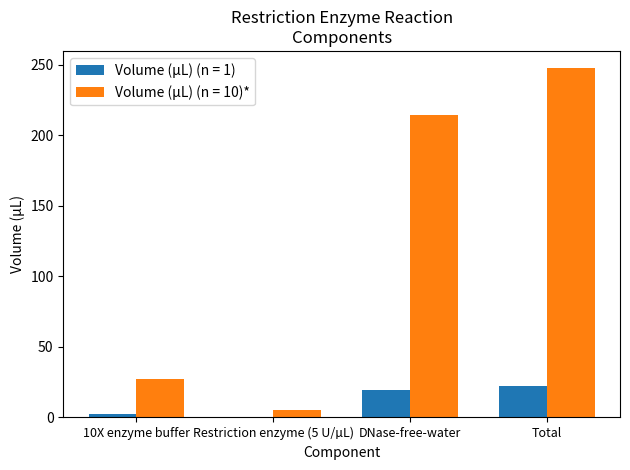

Which series changed the most between 10X enzyme buffer and DNase-free-water?

Volume (µL) (n = 10)*